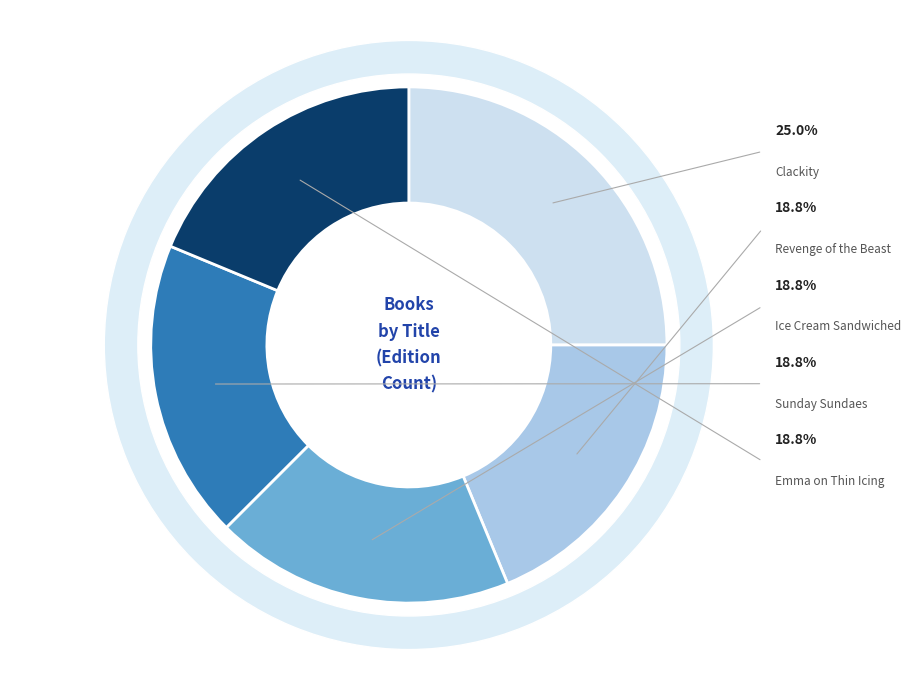

What is the smallest slice in the pie chart?

Emma on Thin Icing